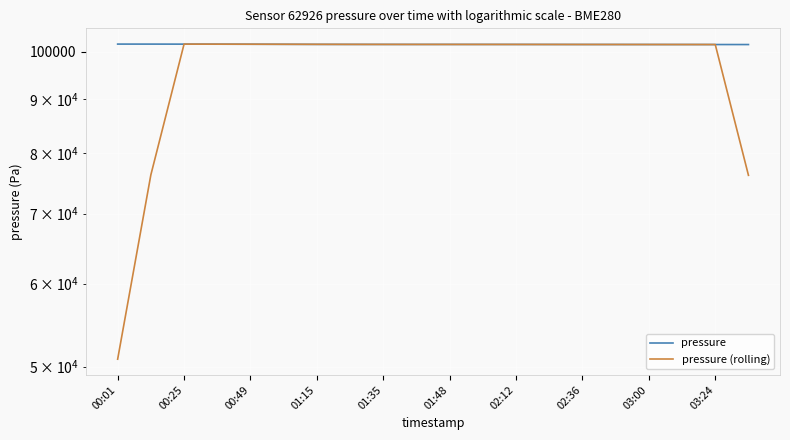

What is the approximate value of pressure at 03:24?

101572.0